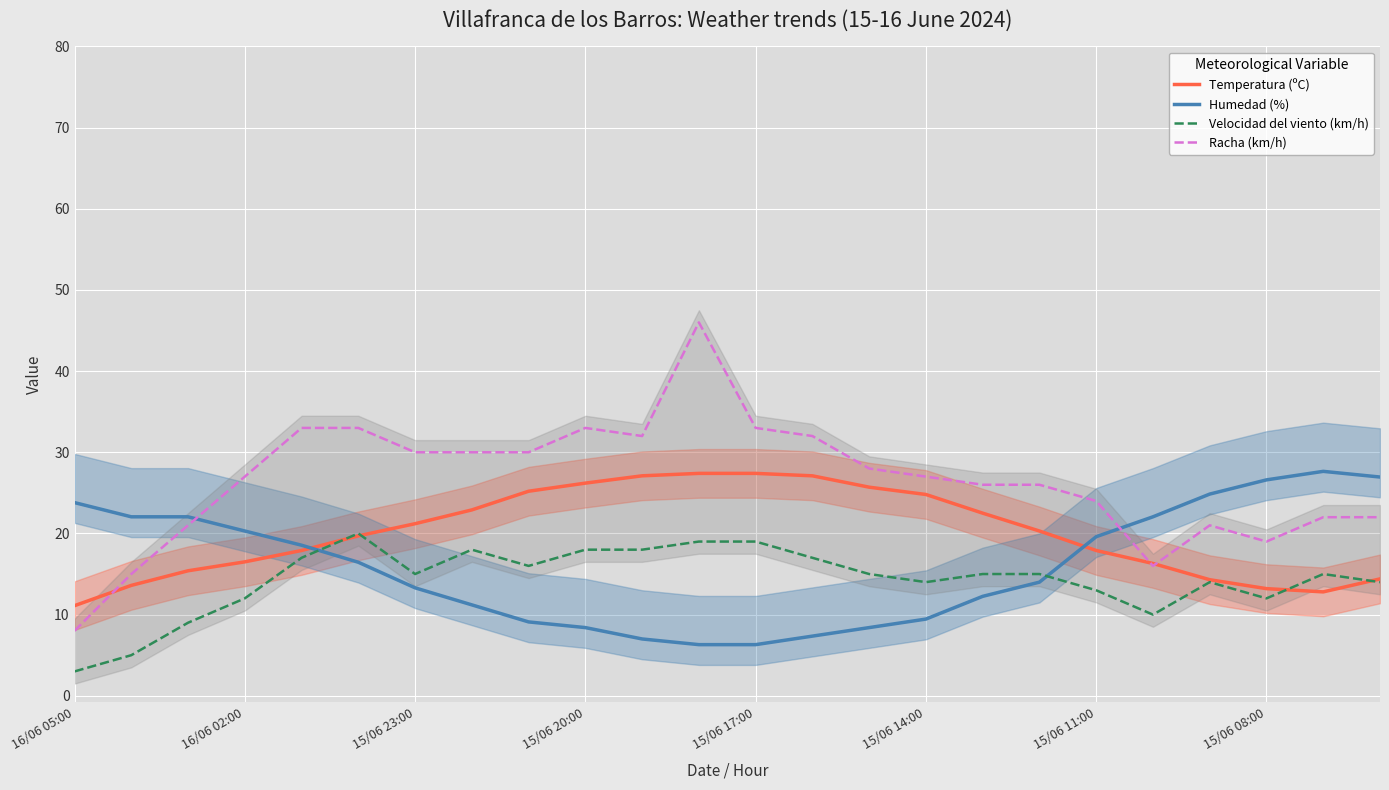

Which series has the largest range (max minus min)?

Racha (km/h)